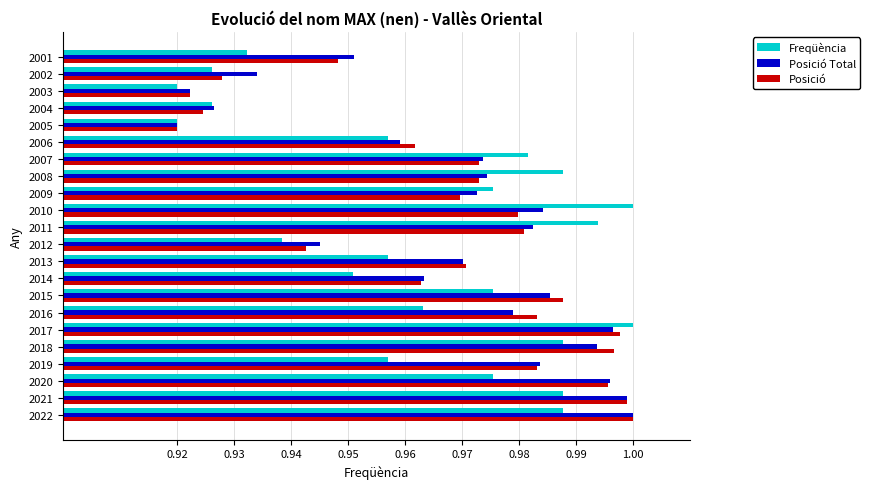

What is the total value across all series at 2004?

2.8